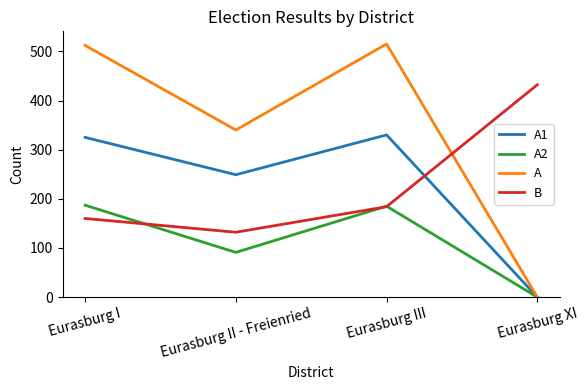

Between which two adjacent categories do A and B first intersect?

Eurasburg III and Eurasburg XI